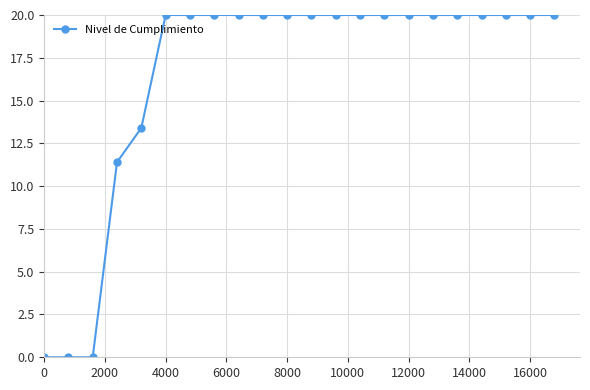

What is the average value?

16.6